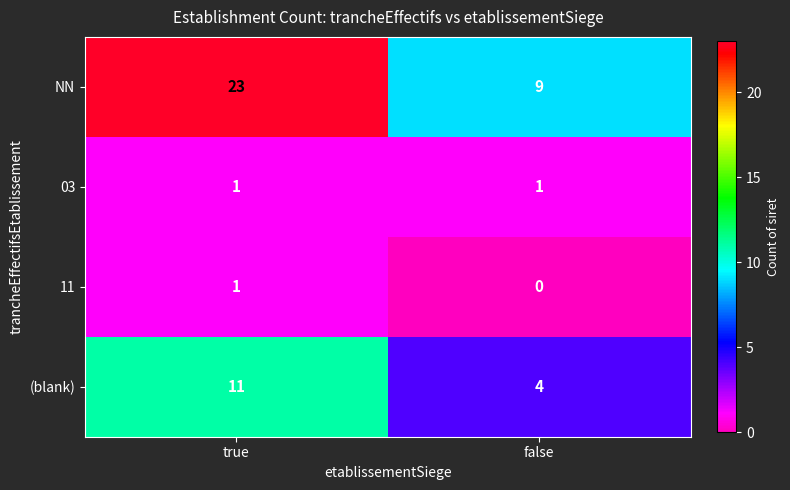

How many distinct data groups are displayed?

4